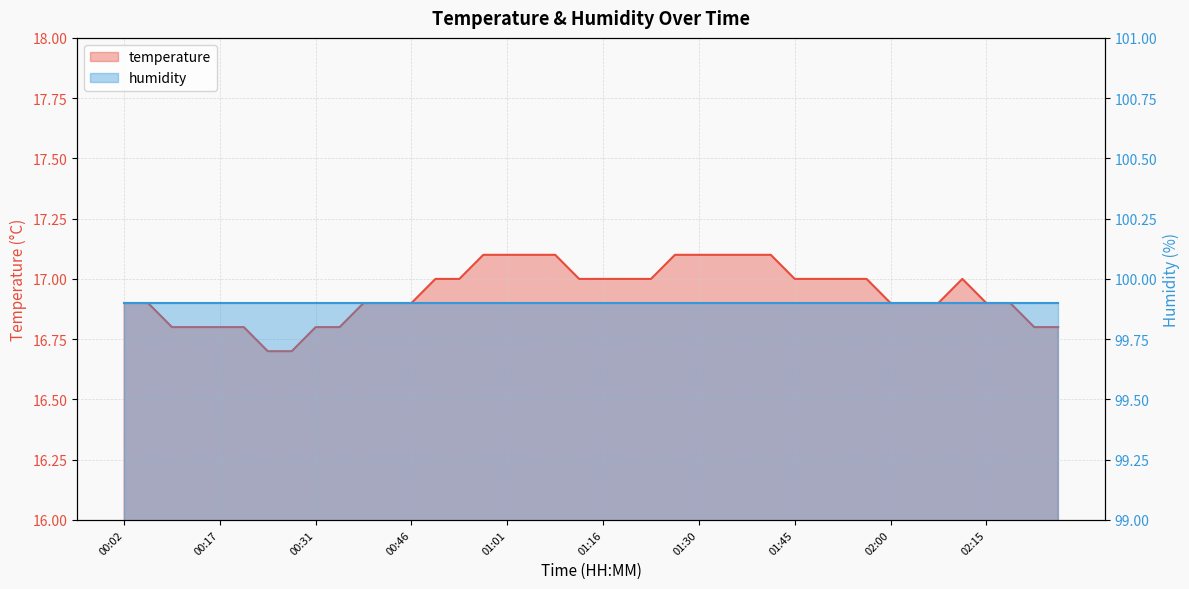

Between 01:38 and 00:17, which is larger?

01:38